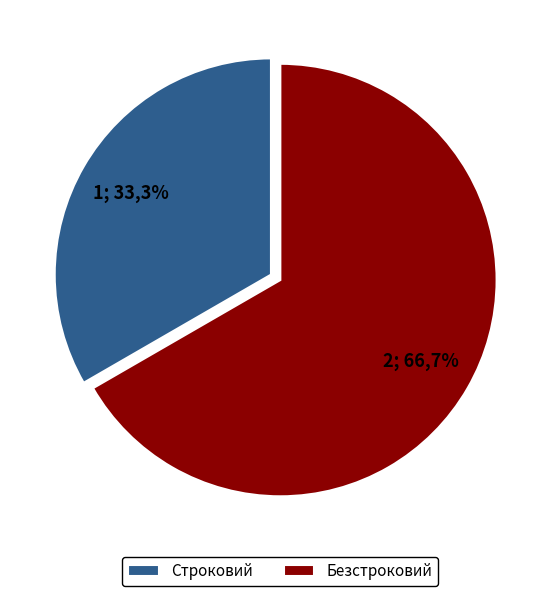

Which category accounts for the majority?

Безстроковий